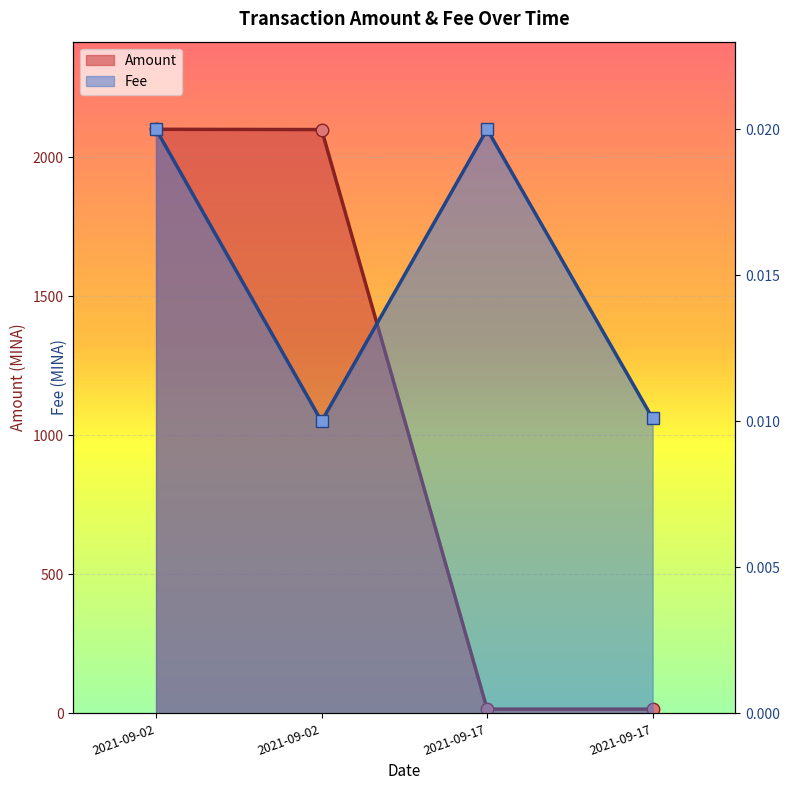

What is the difference between the Amount values at 2021-09-17 and 2021-09-02?

2085.6